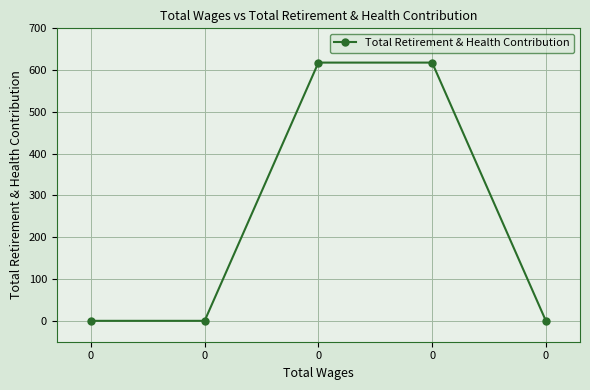

Rank the categories by value from lowest to highest.

0, 0, 0, 0, 0